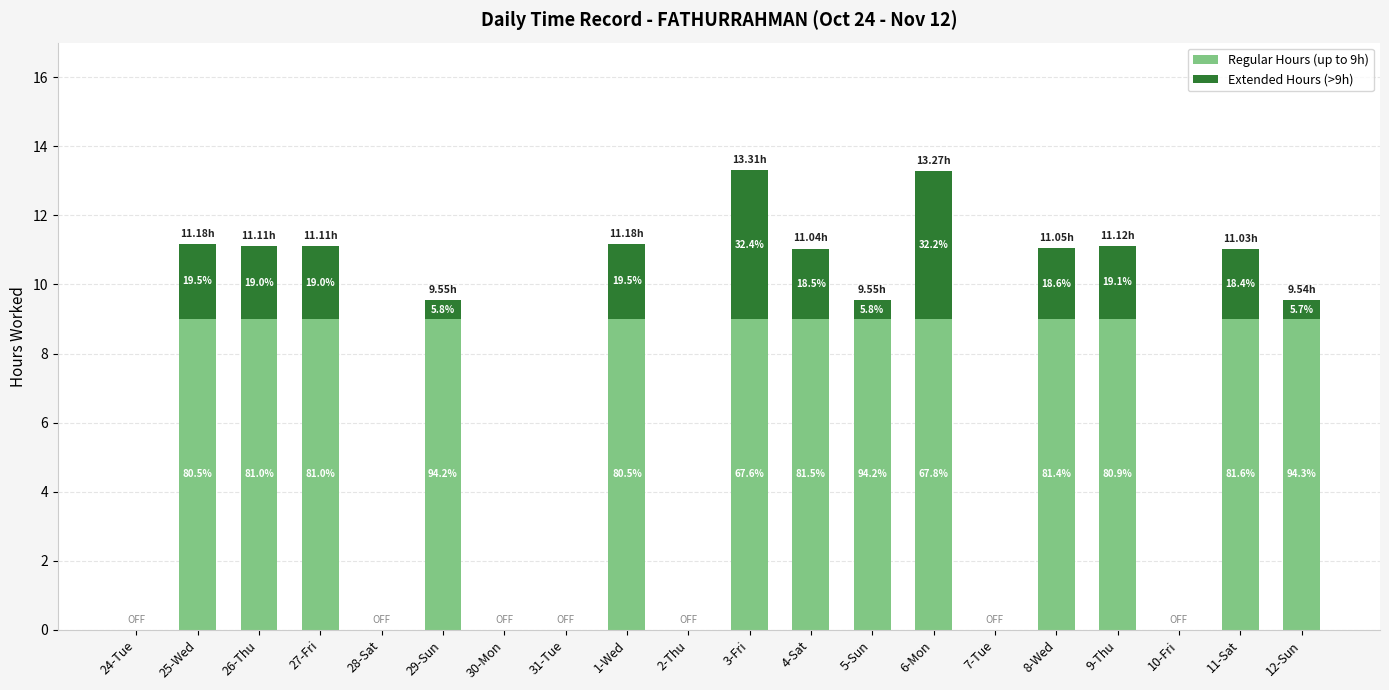

Does the chart contain stacked bars?

Yes